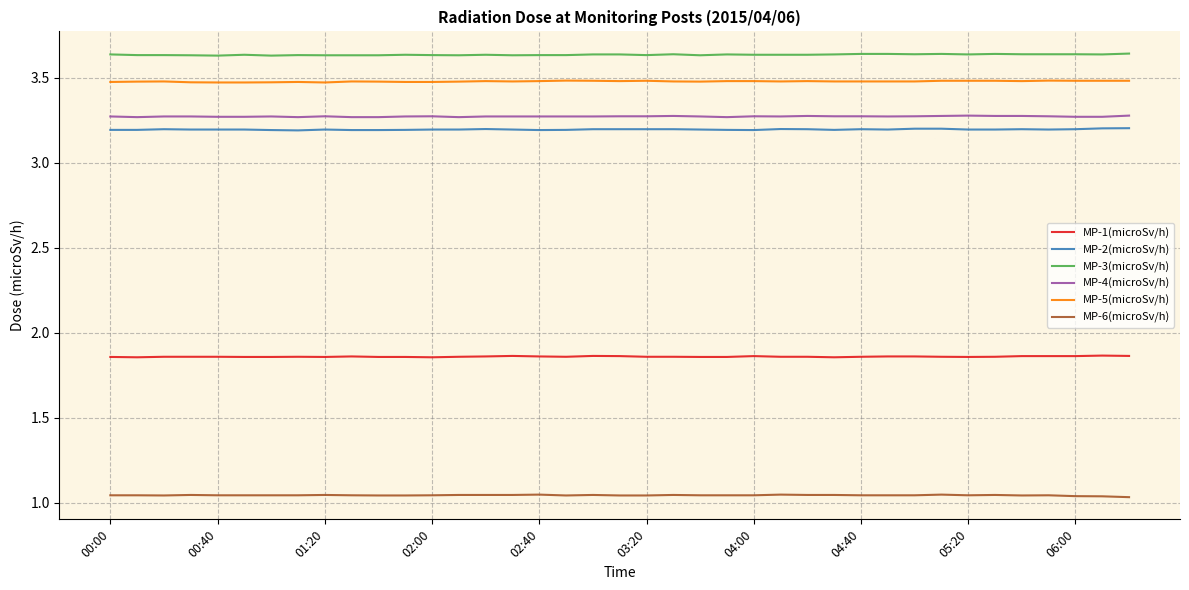

What is the lowest value of the MP-5(microSv/h) series?

3.5